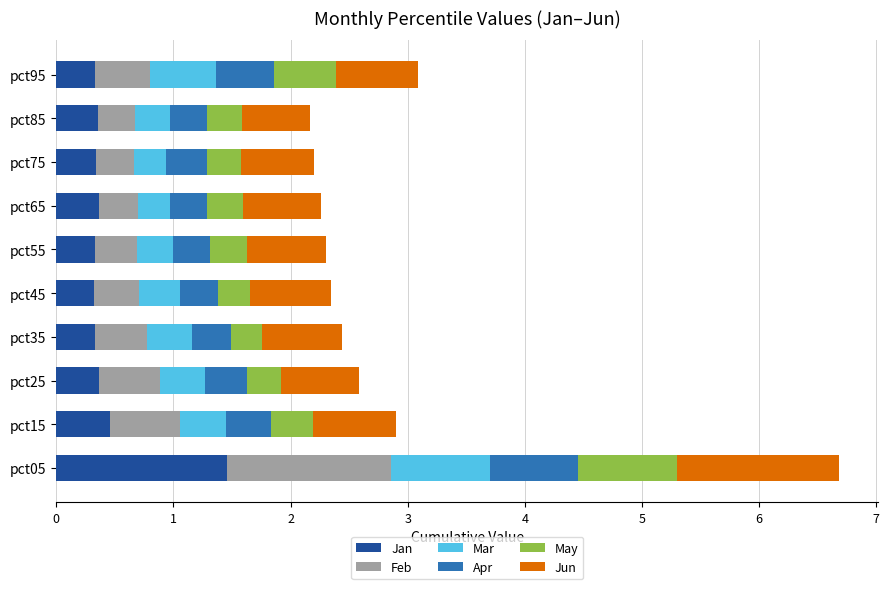

What is the total value across all series at pct25?

2.6